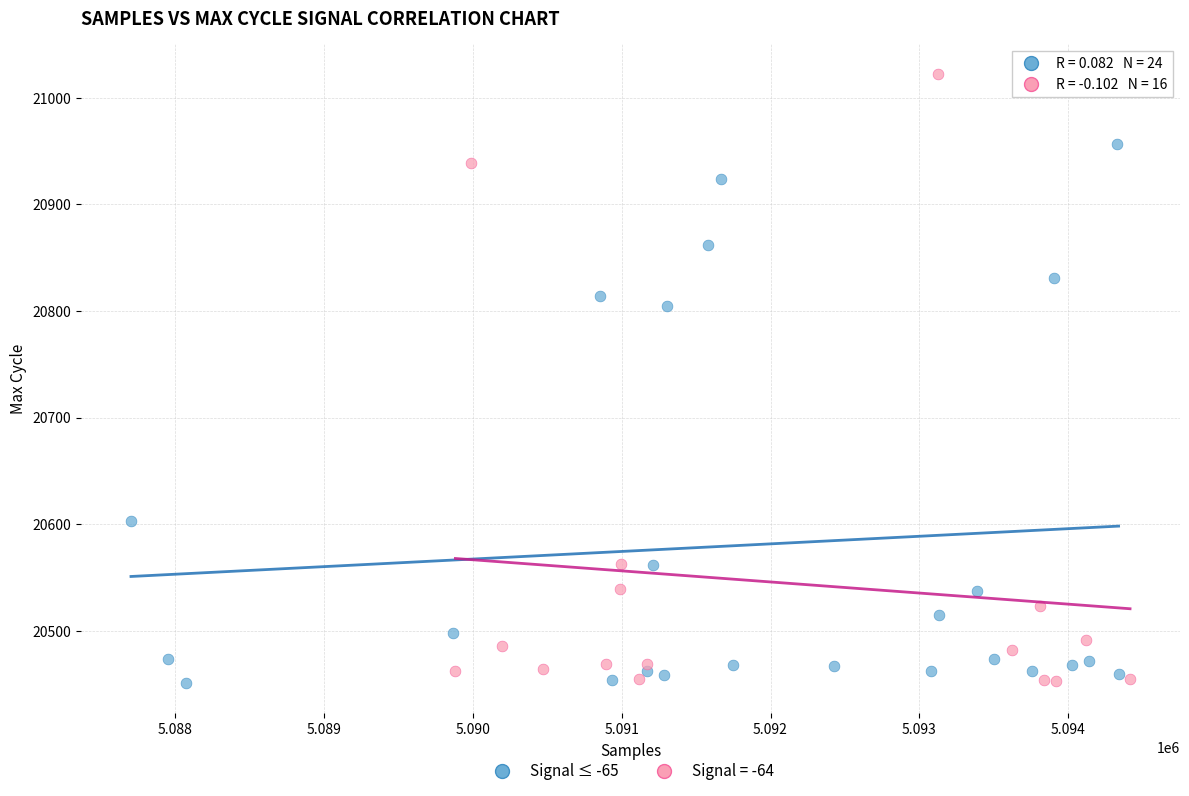

Which series has the widest spread of Y values?

Signal = -64